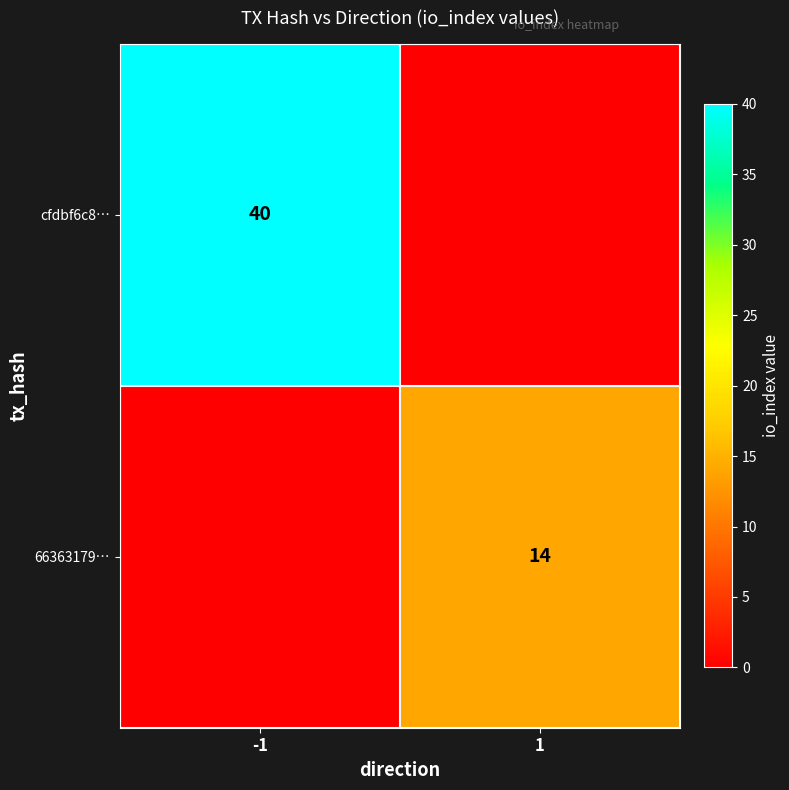

The value of cfdbf6c8… at -1 is 40. True or false?

True